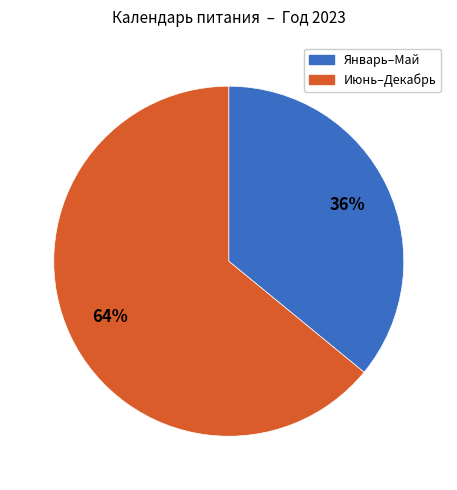

To the nearest percent, what is the difference between the largest and smallest slice percentages?

28%